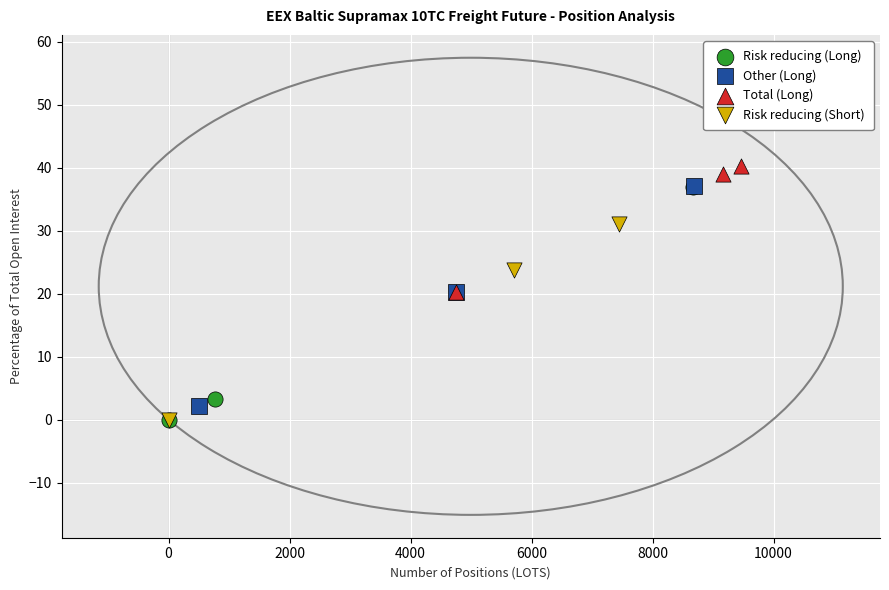

Which series reaches the maximum Y coordinate?

Total (Long)